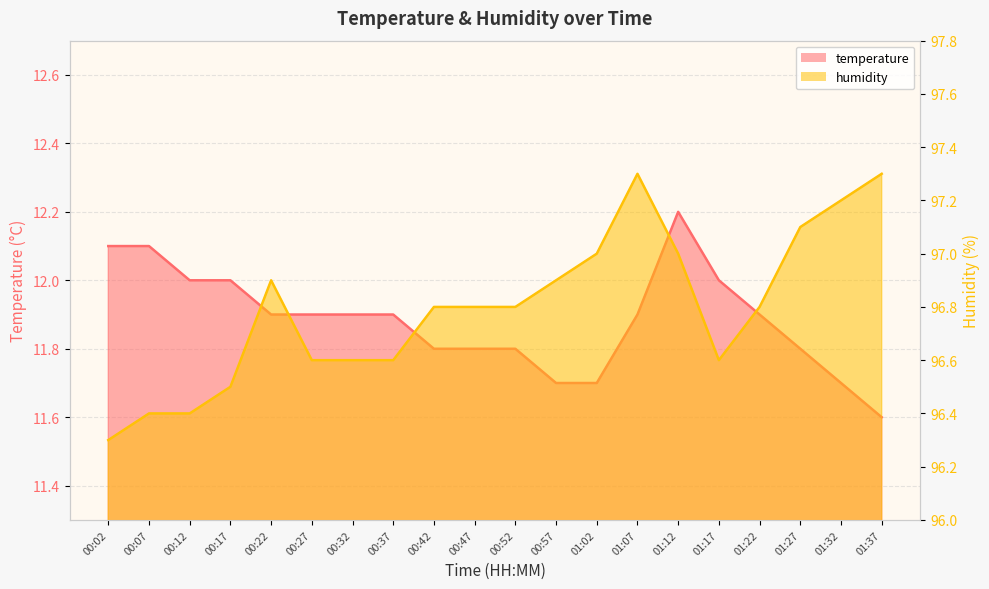

What is the difference between the highest and lowest values at 00:57?

85.2